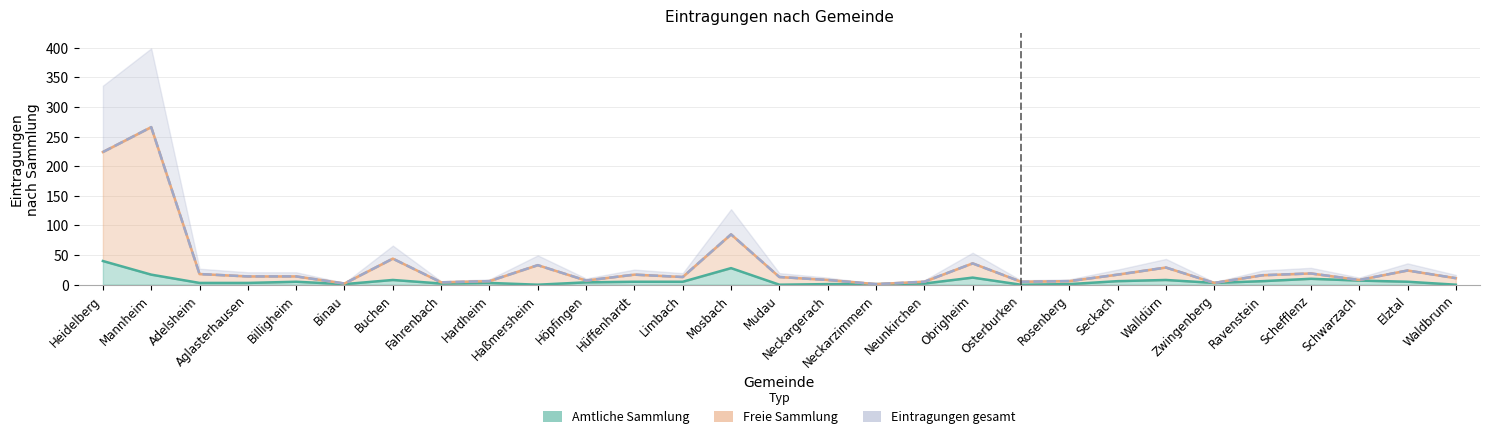

What position from the left is Mudau?

15